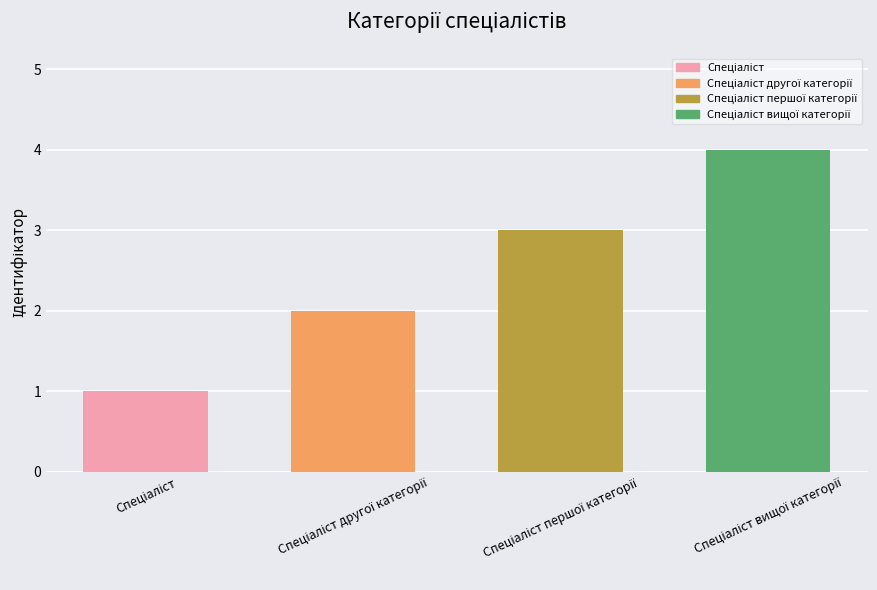

What is the sum of all values?

10